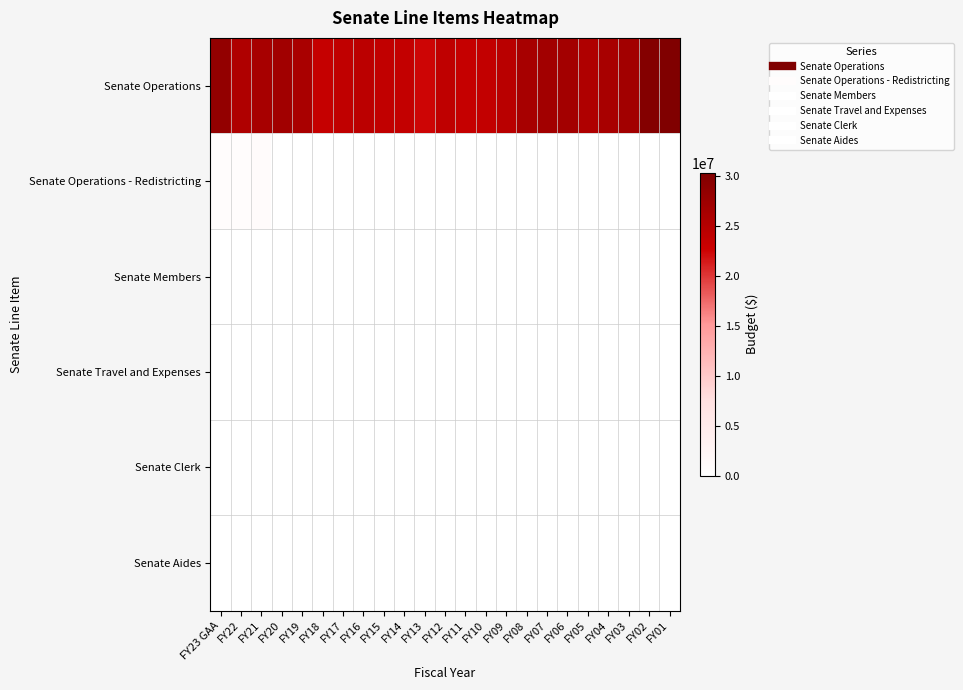

Which category has the lowest value across all series?

FY20